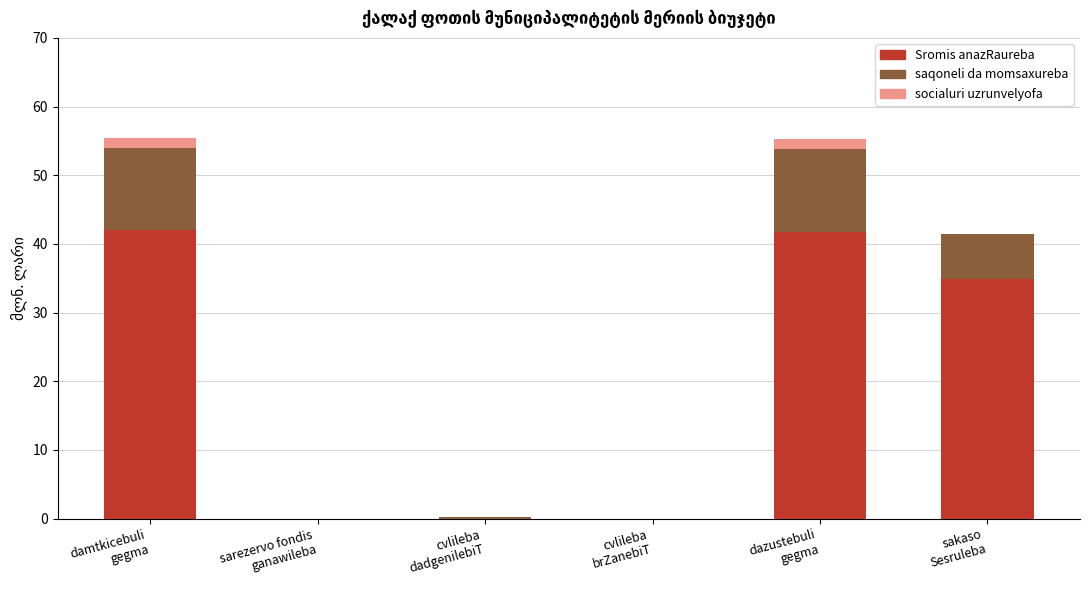

What is the sum of all Sromis anazRaureba values?

118.6